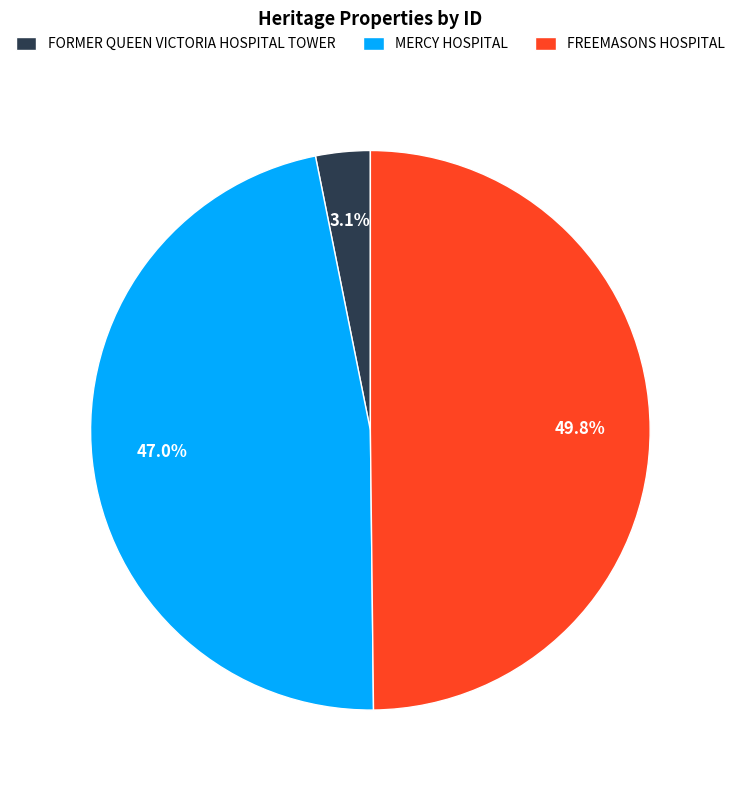

What is the total percentage of FREEMASONS HOSPITAL and MERCY HOSPITAL?

96.9%